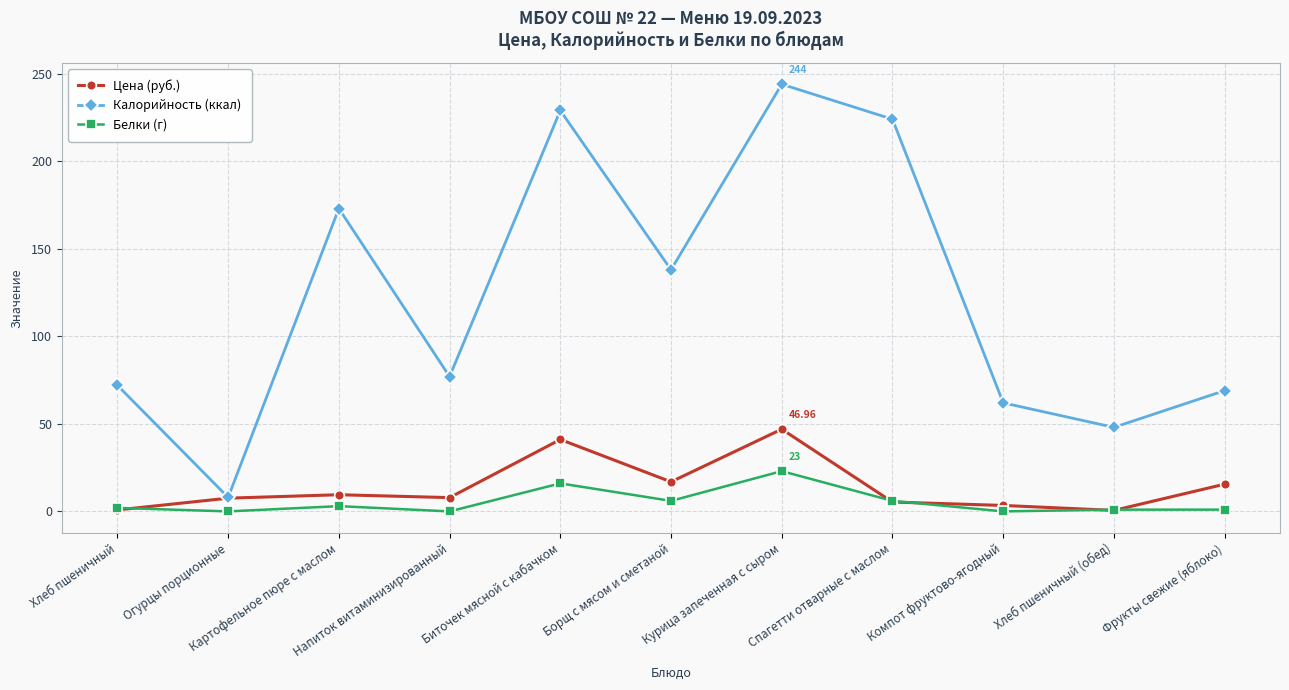

What is the value of the Калорийность (ккал) point at the 4th from the left?

77.0